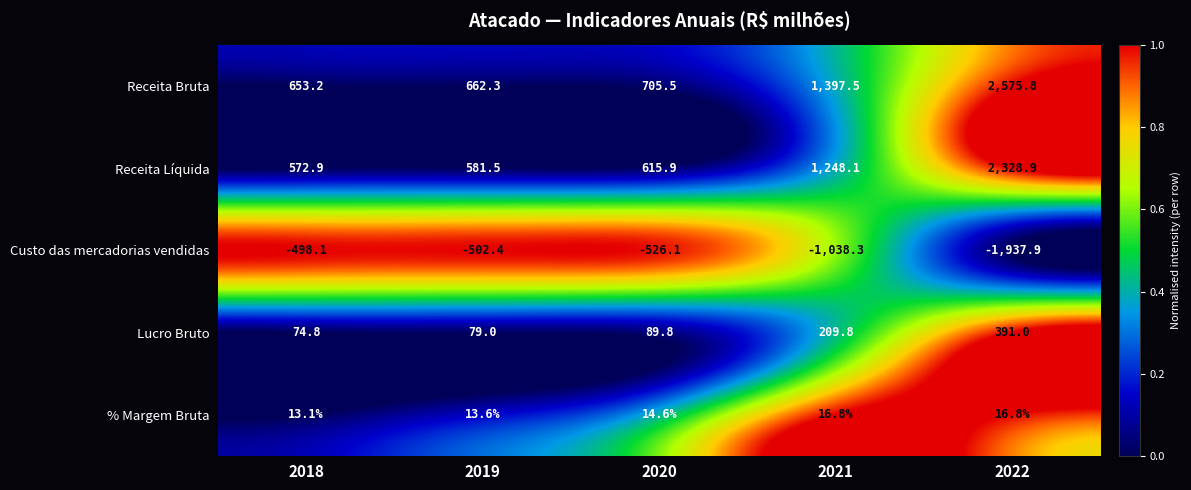

Reading right to left, transcribe all the data shown in this chart.

Receita Bruta: 2022=2575.8	2021=1397.5	2020=705.5	2019=662.3	2018=653.2
Receita Líquida: 2022=2328.9	2021=1248.1	2020=615.9	2019=581.5	2018=572.9
Custo das mercadorias vendidas: 2022=-1937.9	2021=-1038.3	2020=-526.1	2019=-502.4	2018=-498.1
Lucro Bruto: 2022=391.0	2021=209.8	2020=89.8	2019=79.0	2018=74.8
% Margem Bruta: 2022=16.8	2021=16.8	2020=14.6	2019=13.6	2018=13.1